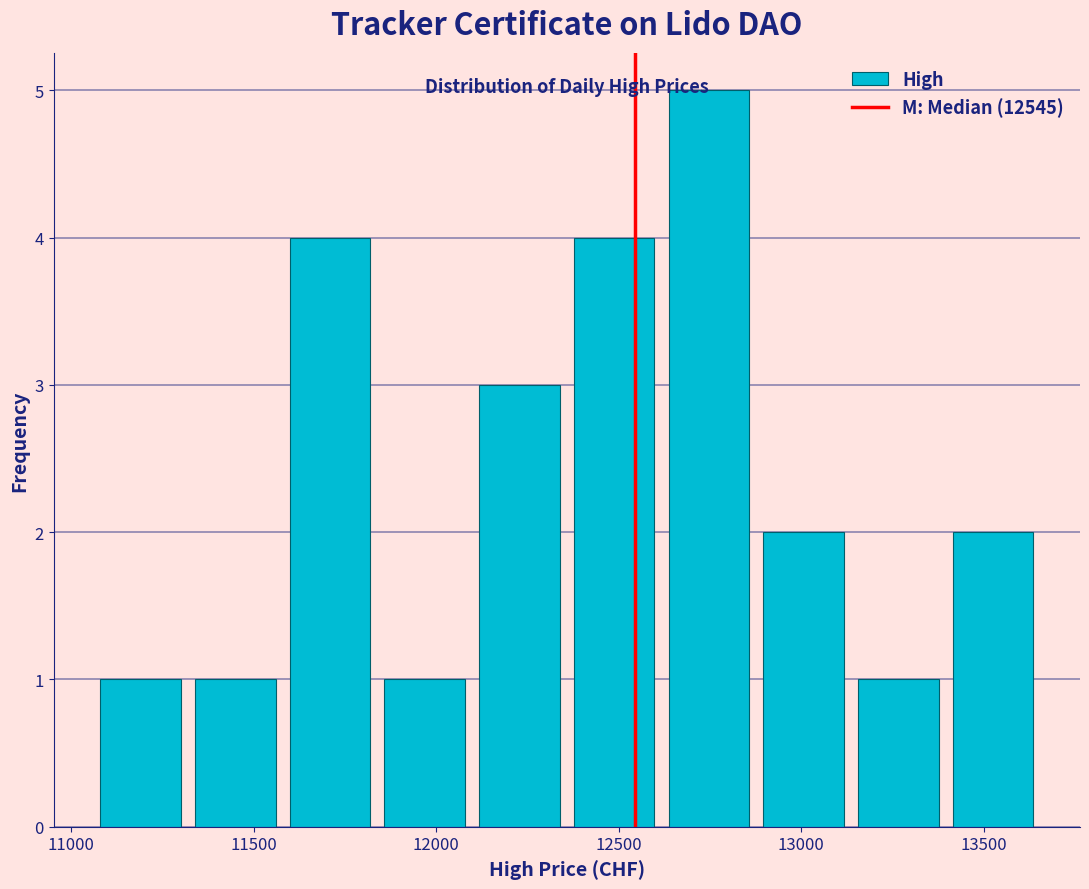

Which range on the x-axis has the tallest bar?

12600 to 12900